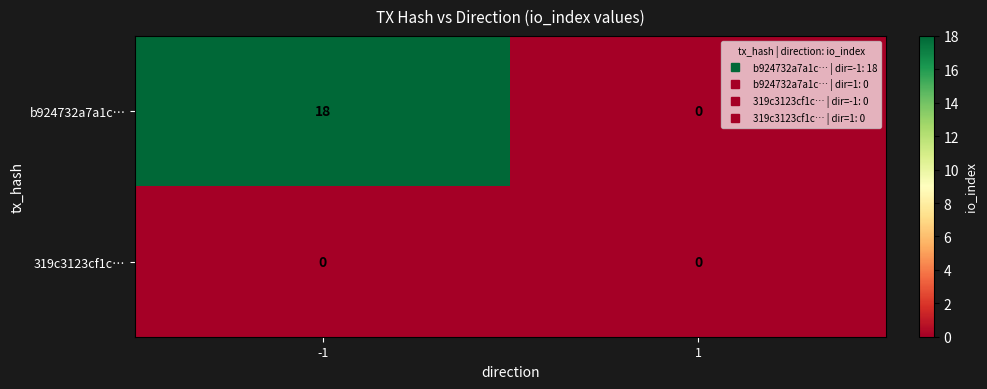

What is the average value of the b924732a7a1c… series?

9